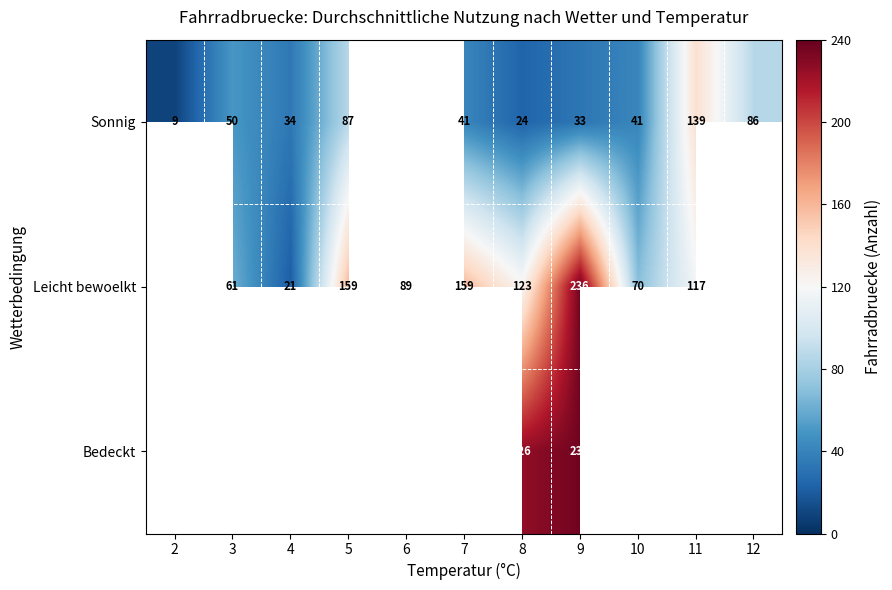

How many distinct data groups are displayed?

3